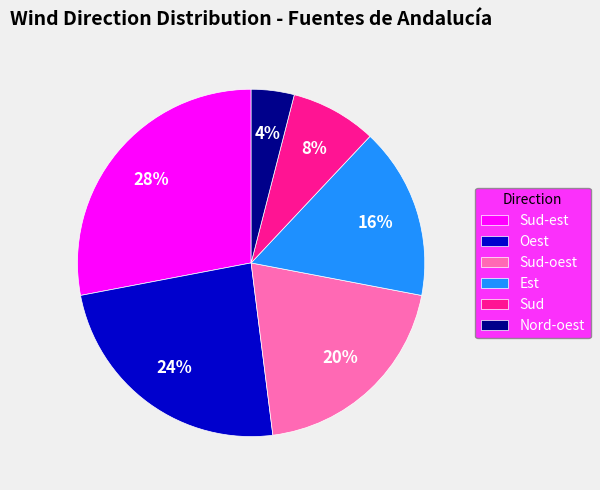

Which has a higher value, Est or Sud-oest?

Sud-oest